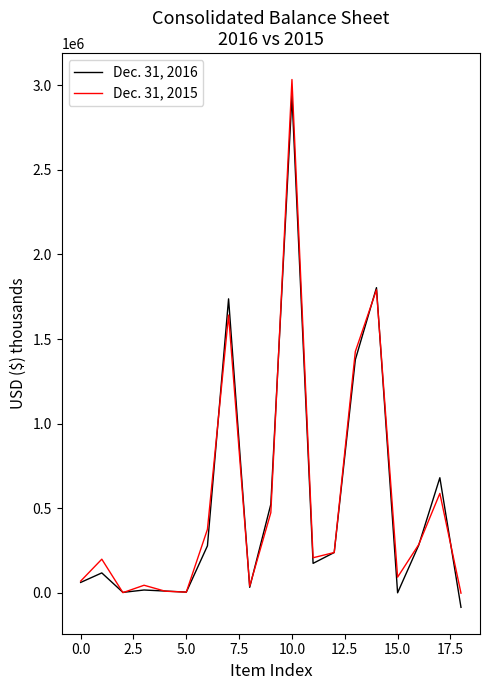

How many categories are shown in the chart?

19